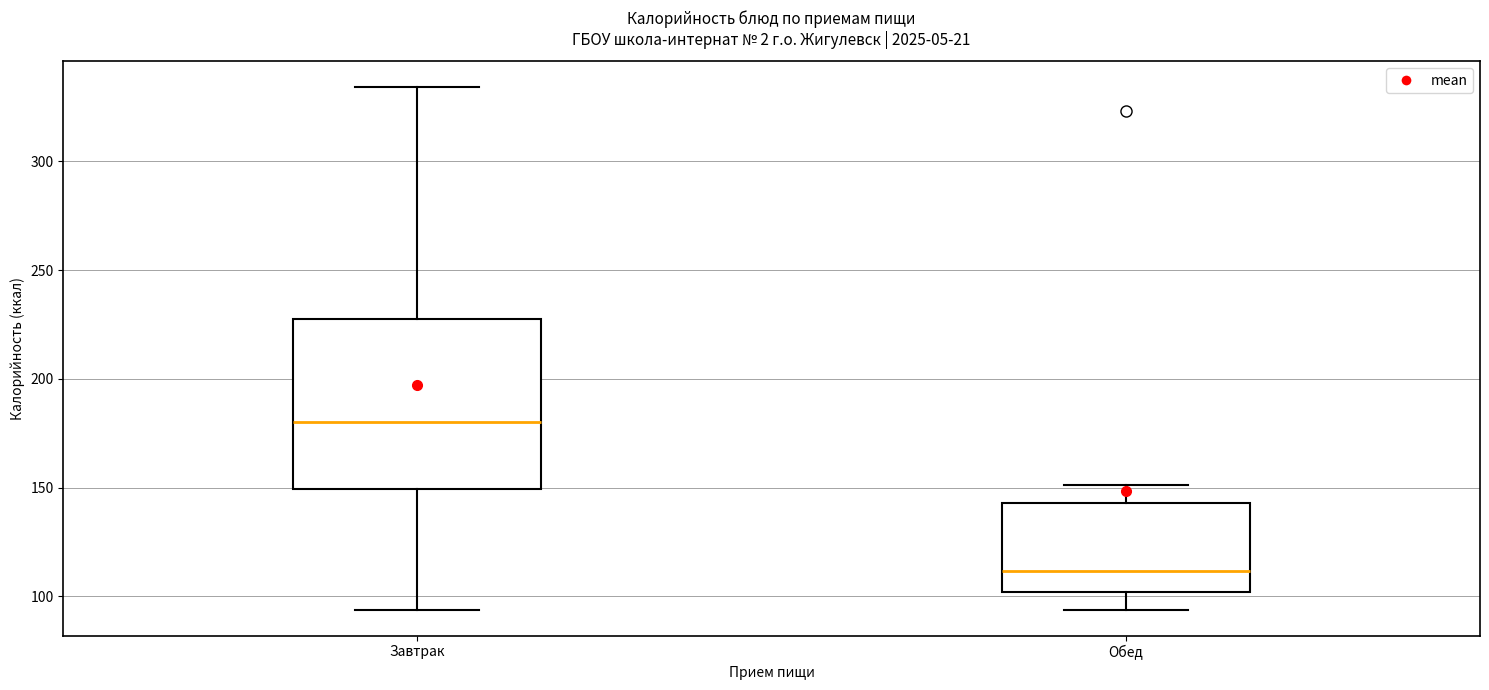

Reading left to right, read every box against the y-axis: the position of its median line, the range the box covers, and the ends of its whiskers. The values are not printed on the chart, so give them approximately, as read against the axis.

Завтрак: median 180, box 150 to 230, whiskers 95 to 335
Обед: median 110, box 100 to 145, whiskers 95 to 150